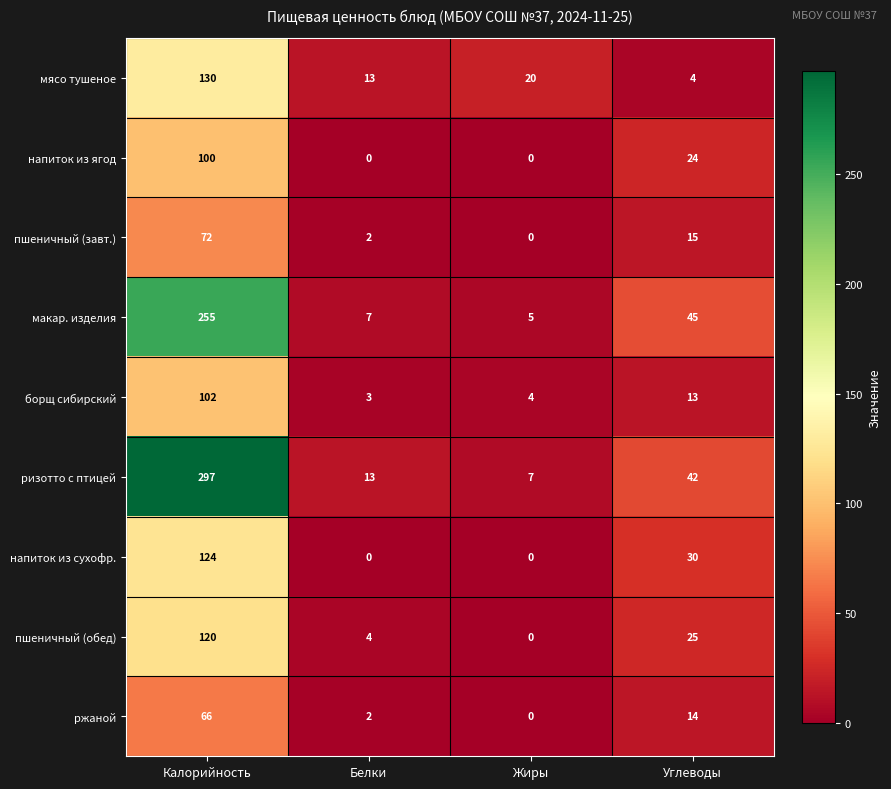

What is the total value across all series at Калорийность?

1266